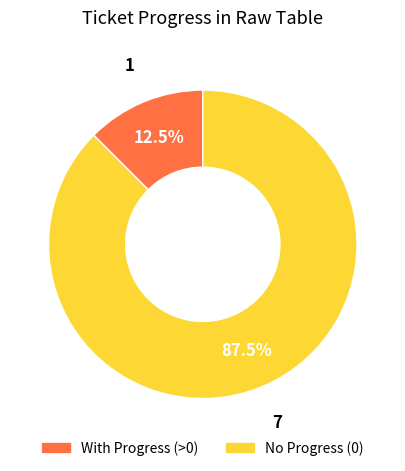

How many slices are in this pie chart?

2